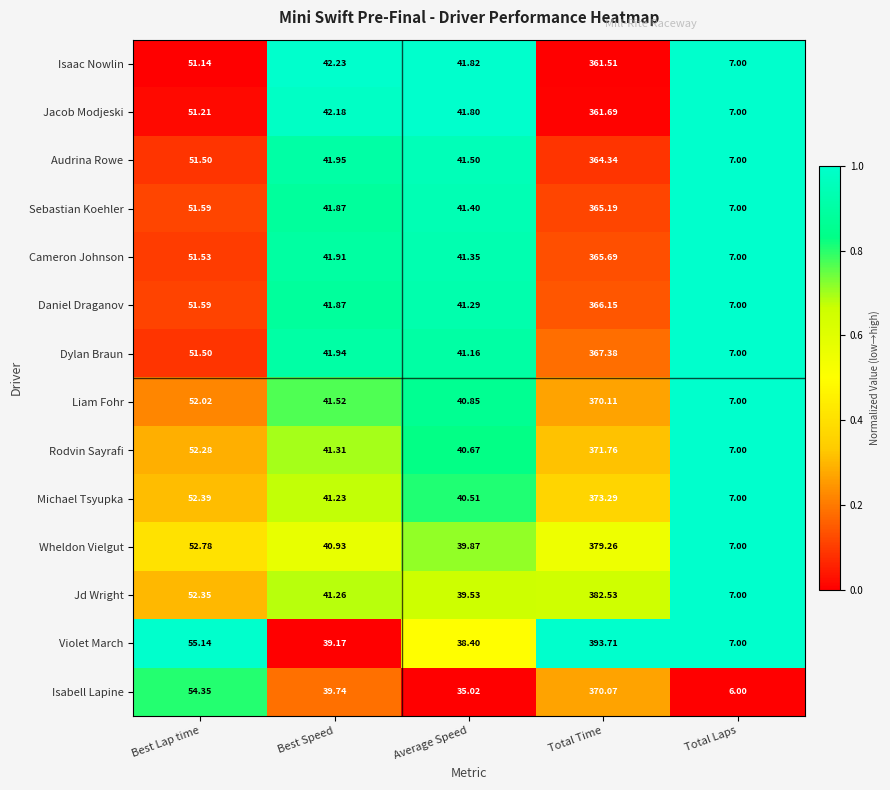

At which label does Michael Tsyupka first exceed 41?

Best Lap time